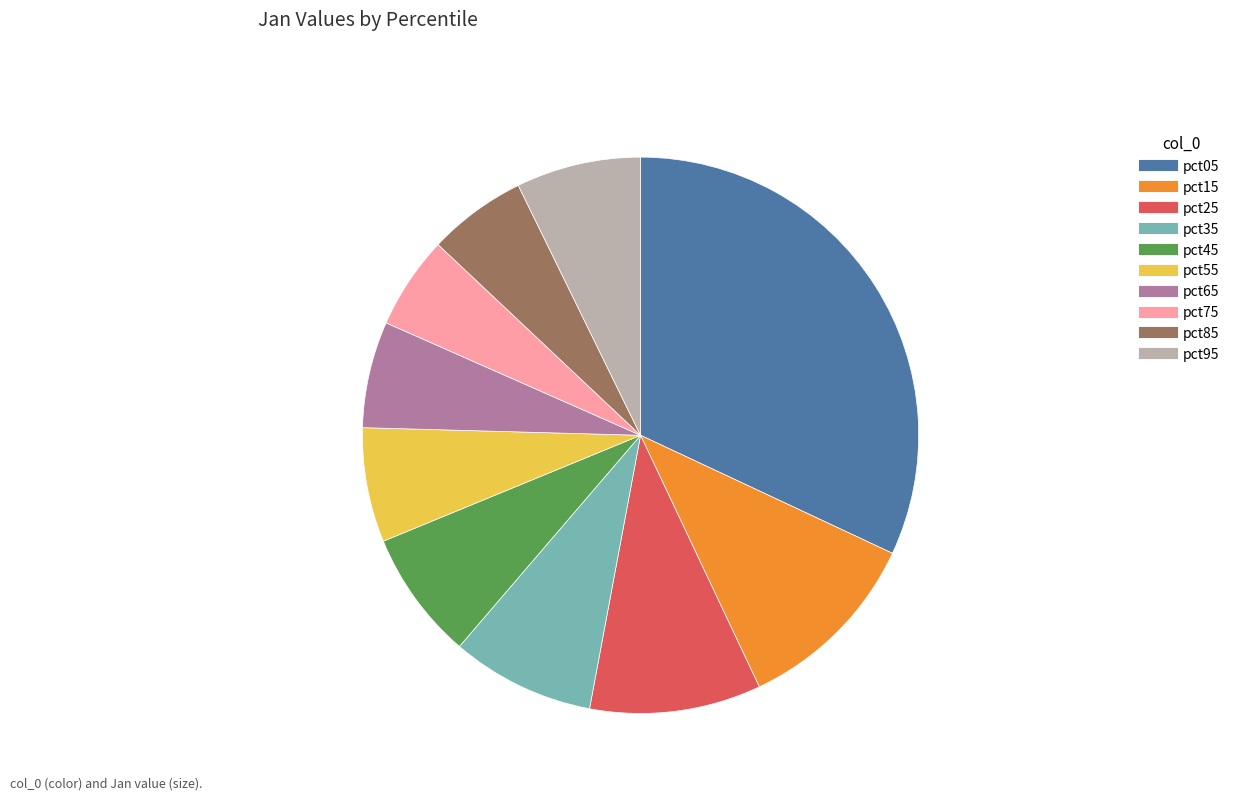

Is it true that pct85 is 6% of the pie?

True